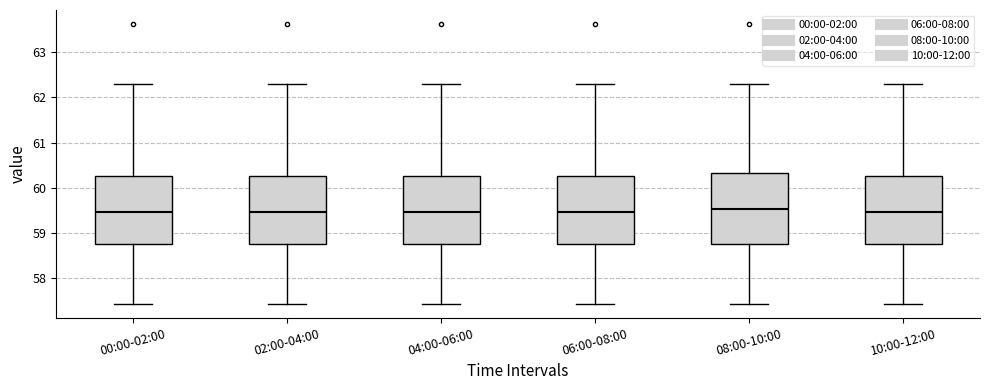

Reading left to right, transcribe this box plot: for each box, give where its median line is, the range the box spans, and where its two whiskers end, as read against the y-axis. The values are not printed on the chart, so give them approximately, as read against the axis.

00:00-02:00: median 59.5, box 58.8 to 60.3, whiskers 57.4 to 62.3
02:00-04:00: median 59.5, box 58.8 to 60.3, whiskers 57.4 to 62.3
04:00-06:00: median 59.5, box 58.8 to 60.3, whiskers 57.4 to 62.3
06:00-08:00: median 59.5, box 58.8 to 60.3, whiskers 57.4 to 62.3
08:00-10:00: median 59.5, box 58.8 to 60.3, whiskers 57.4 to 62.3
10:00-12:00: median 59.5, box 58.8 to 60.3, whiskers 57.4 to 62.3